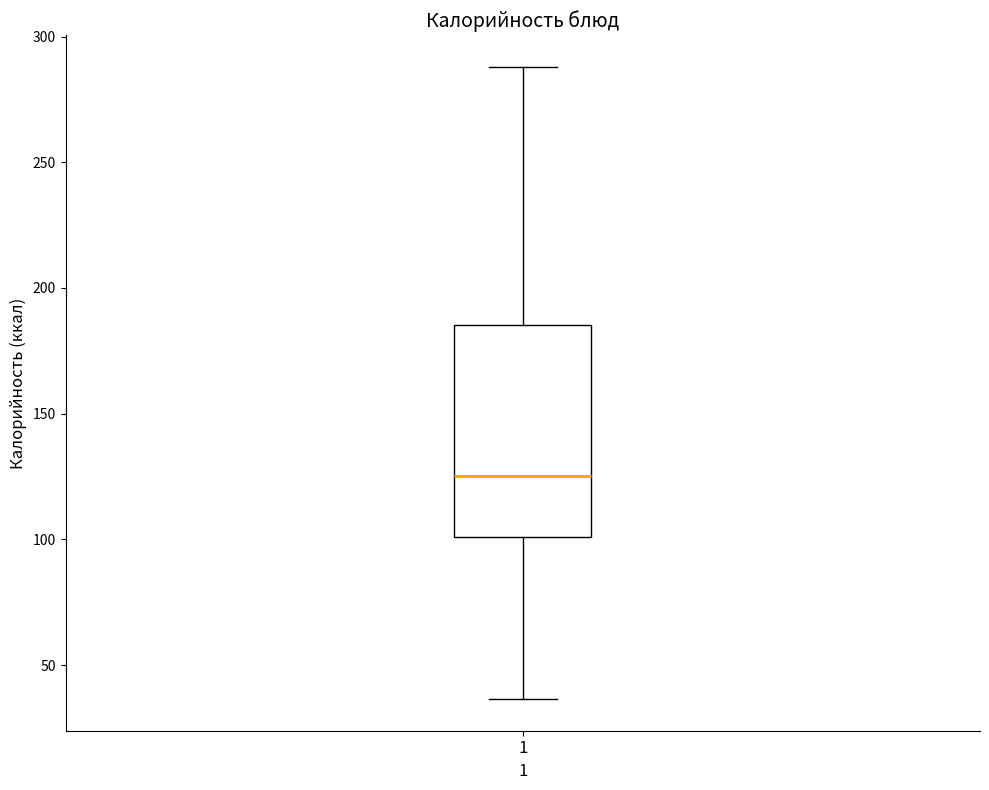

Read this box plot against the y-axis: the position of the median line, the range covered by the box, and the ends of both whiskers. The values are not printed on the chart, so give them approximately, as read against the axis.

median 125, box 100 to 185, whiskers 35 to 290